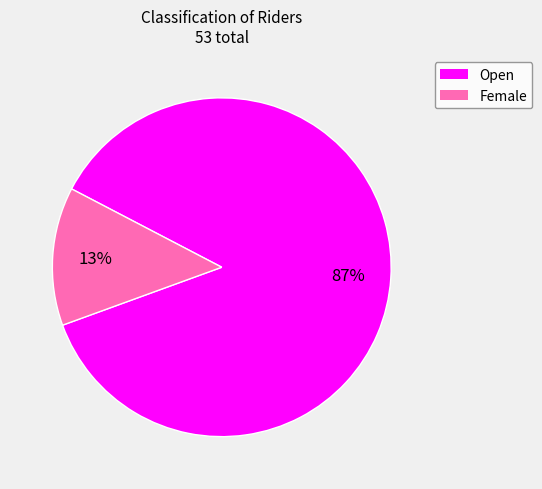

To the nearest percent, what portion does Female represent?

13%